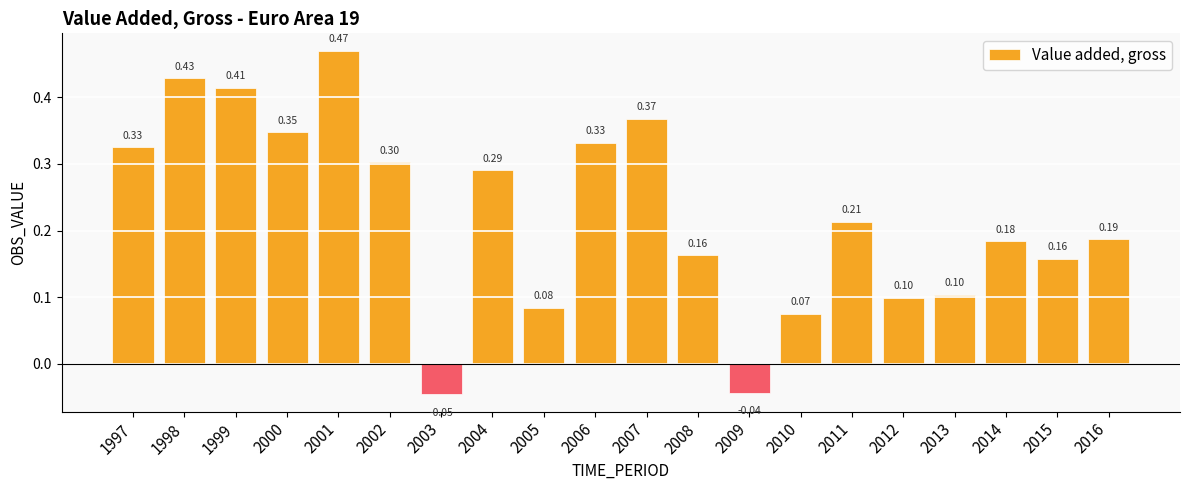

Between 2010 and 2006, which is larger?

2006